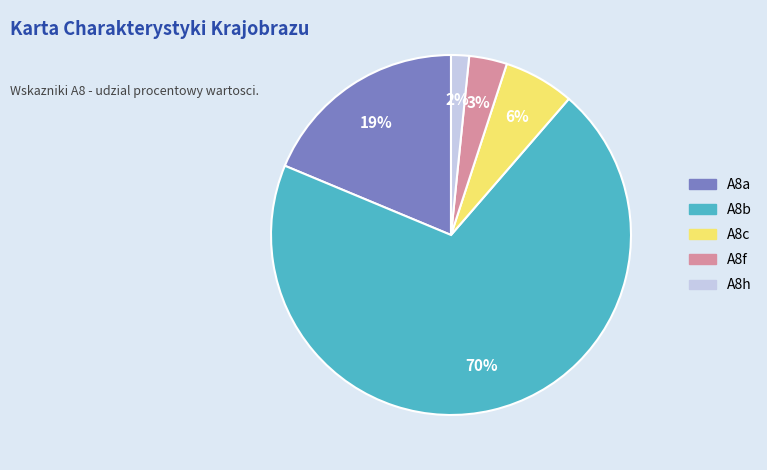

Is it true that A8b is 70% of the pie?

True